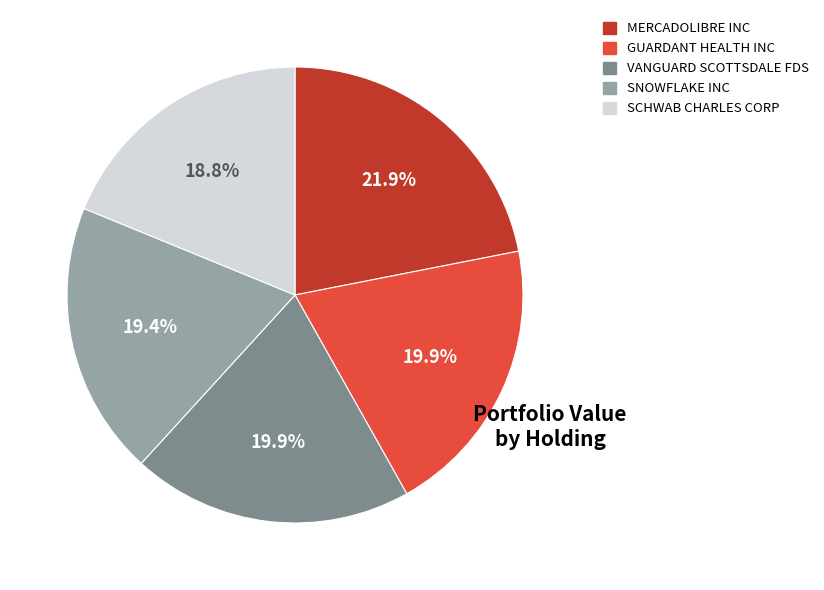

Approximately how many times larger is the value at SNOWFLAKE INC compared to VANGUARD SCOTTSDALE FDS?

1.0